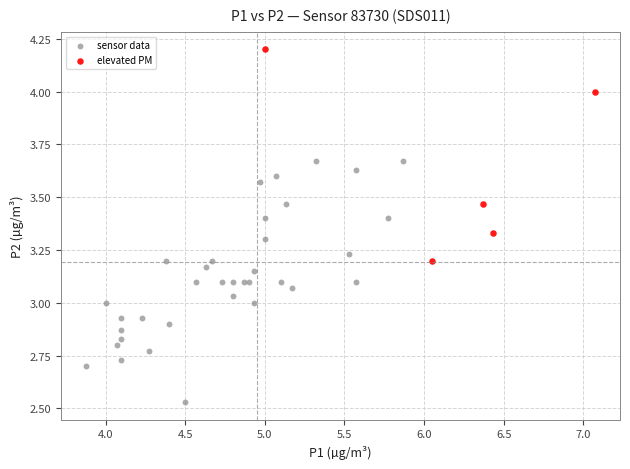

Which series contains the lowest Y value?

sensor data